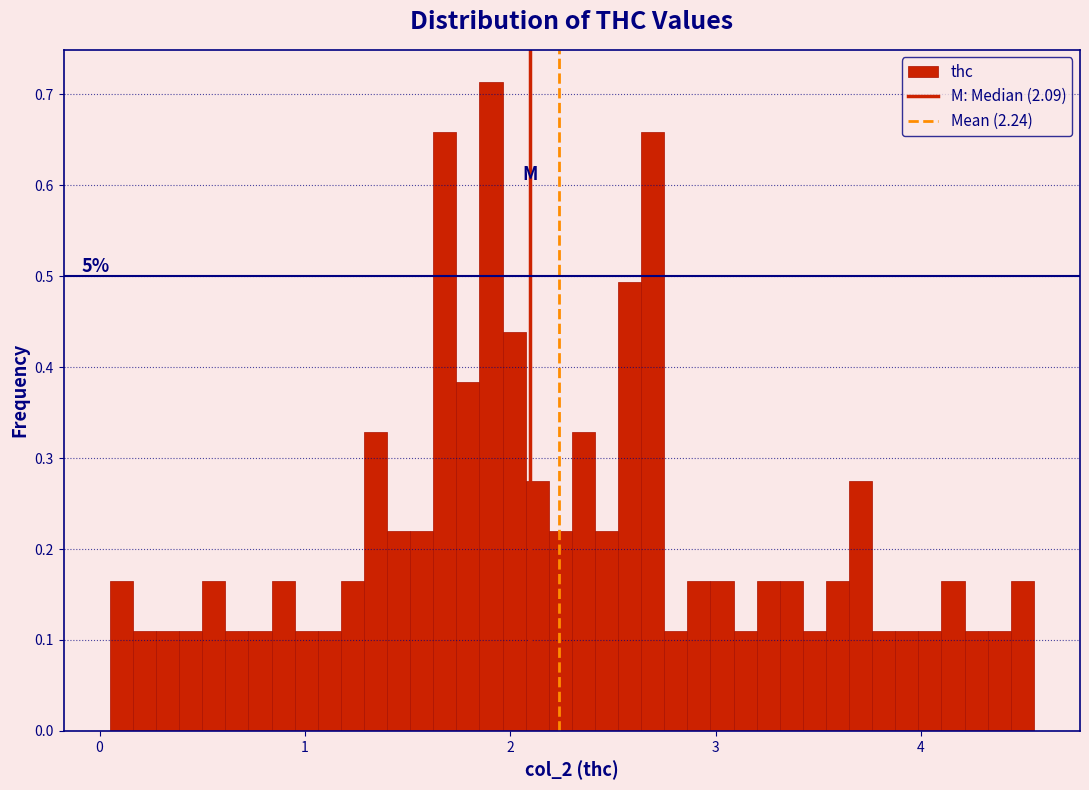

Read against the x-axis, roughly where is the centre of the tallest bar?

1.9